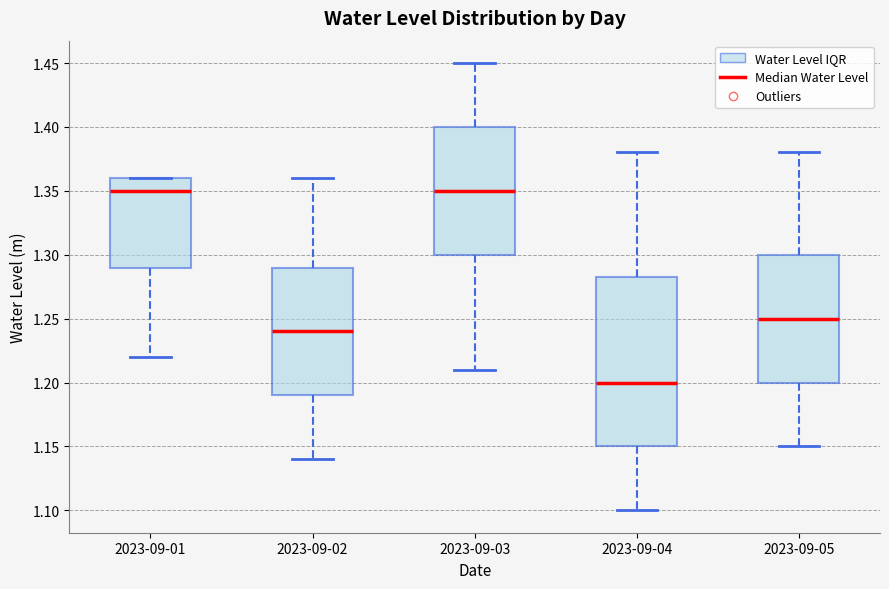

Which box's median line is the lowest?

2023-09-04